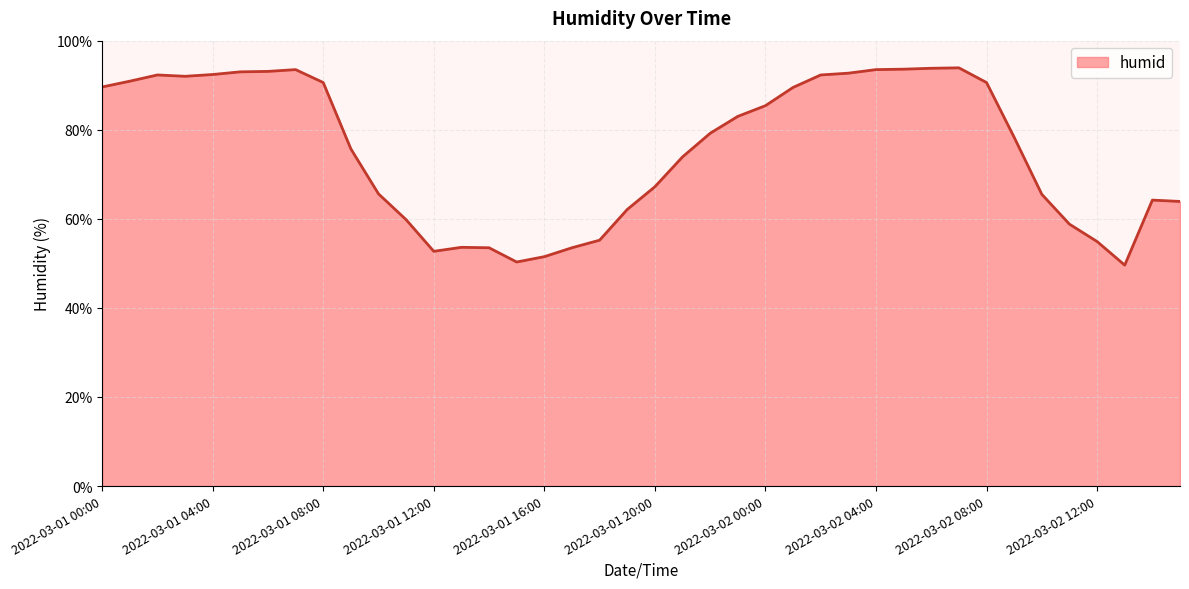

What is the maximum value shown in the chart?

93.9